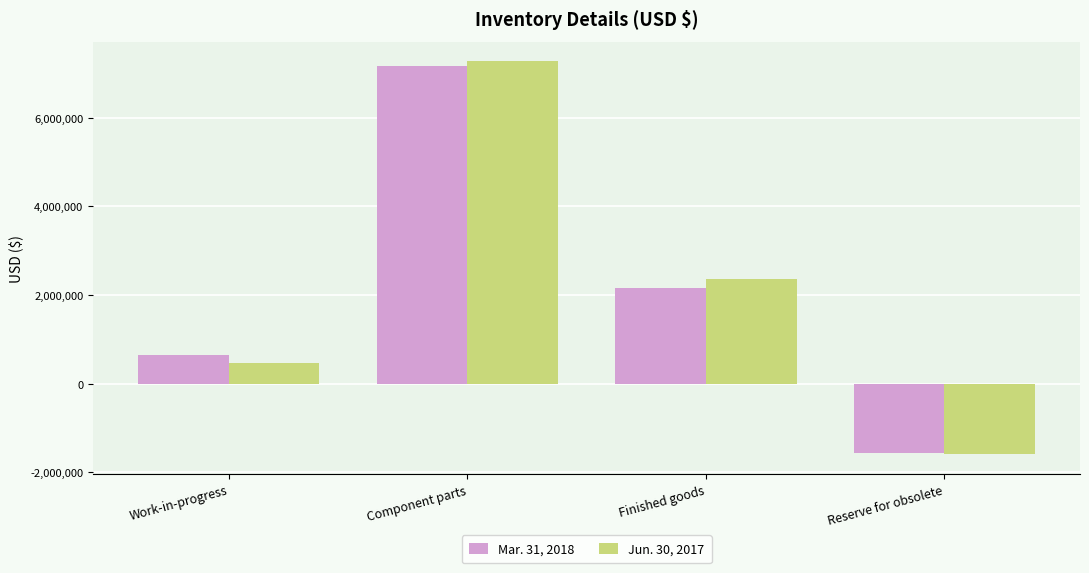

Are the bars grouped side by side (vs. stacked)?

Yes